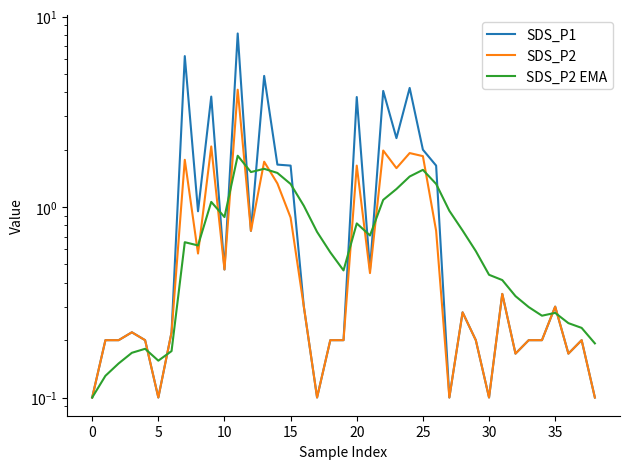

Rank the series by their maximum value, from highest to lowest.

SDS_P1, SDS_P2, SDS_P2 EMA